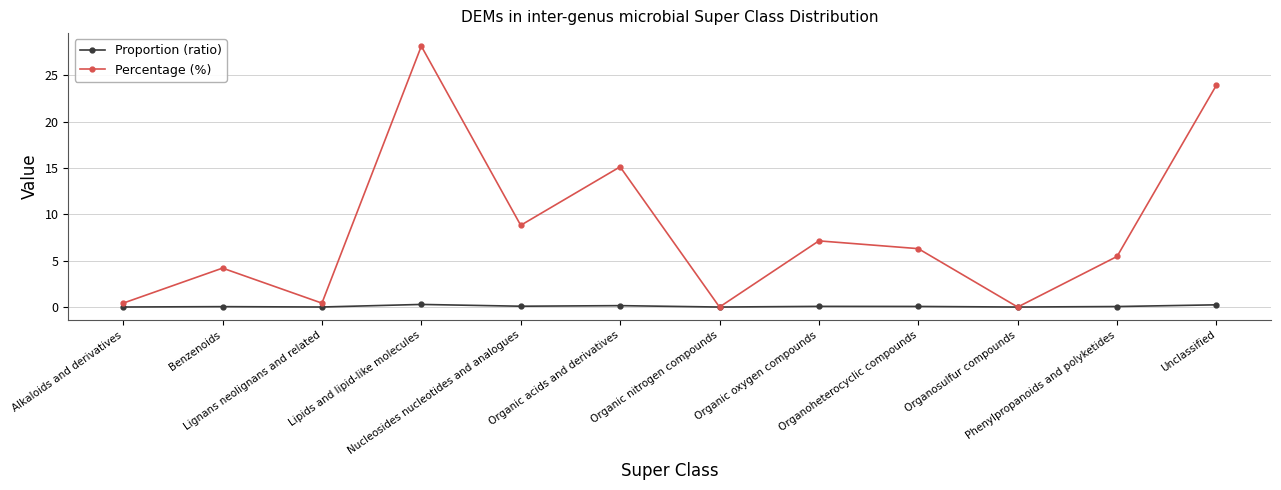

True or false: Percentage (%) has more than 2 interior local peaks.

True